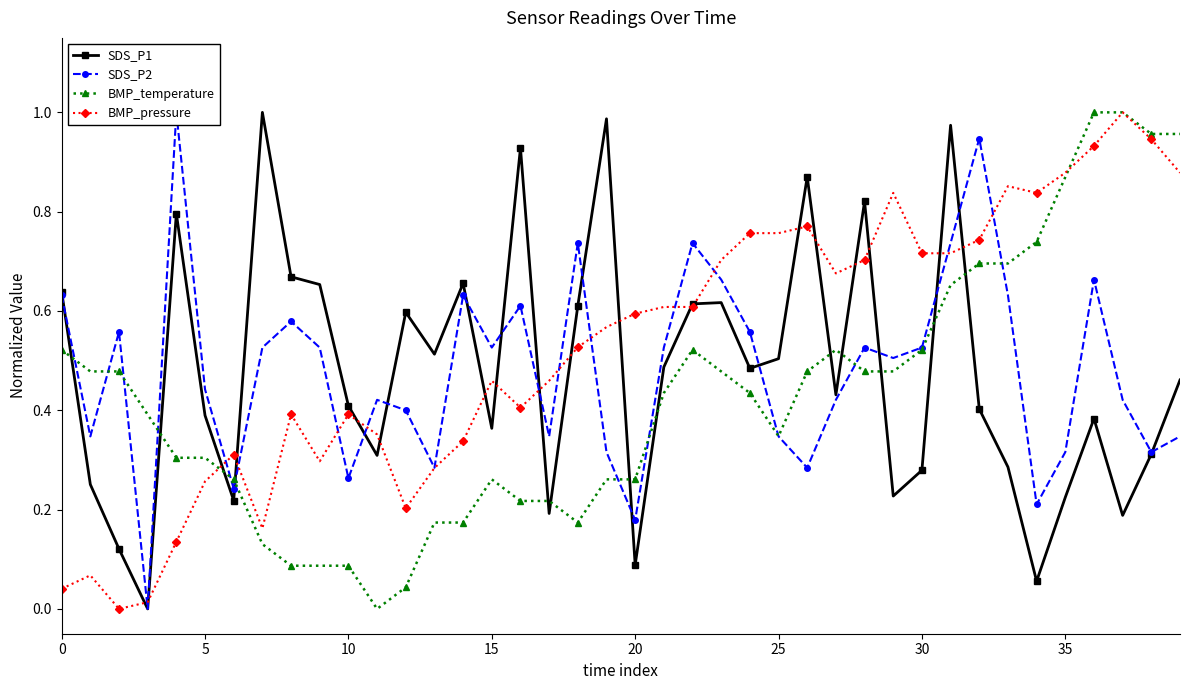

Is the value of SDS_P2 at 20 greater than the value of BMP_temperature at 10?

Yes